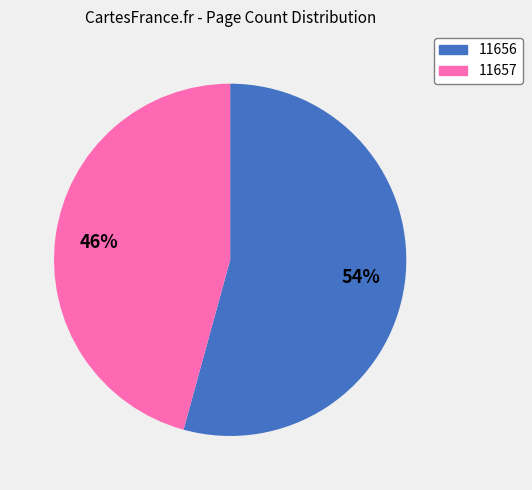

How many slices are in this pie chart?

2